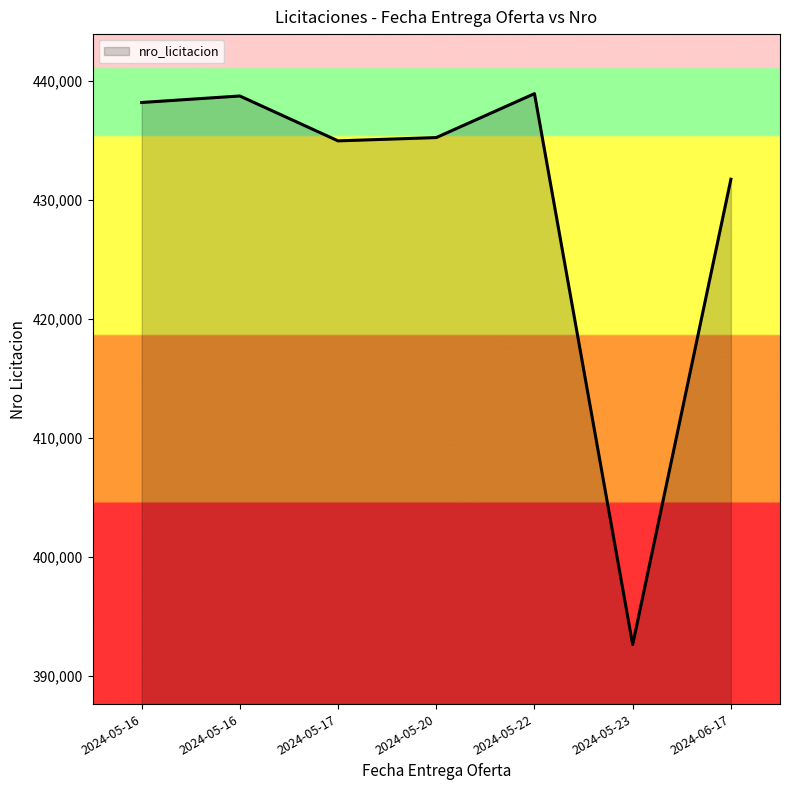

What is the average value?

430046